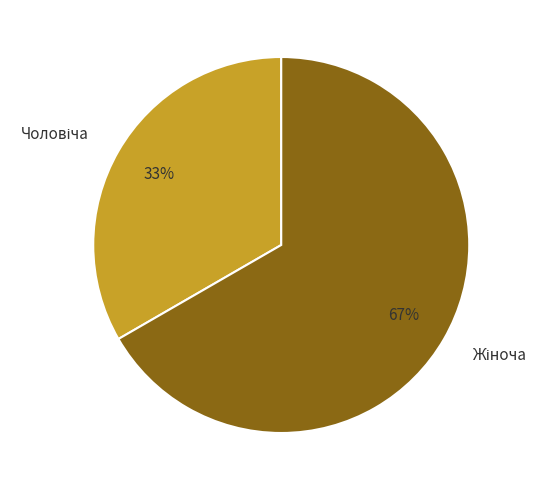

To the nearest percent, what is the average slice percentage?

50%